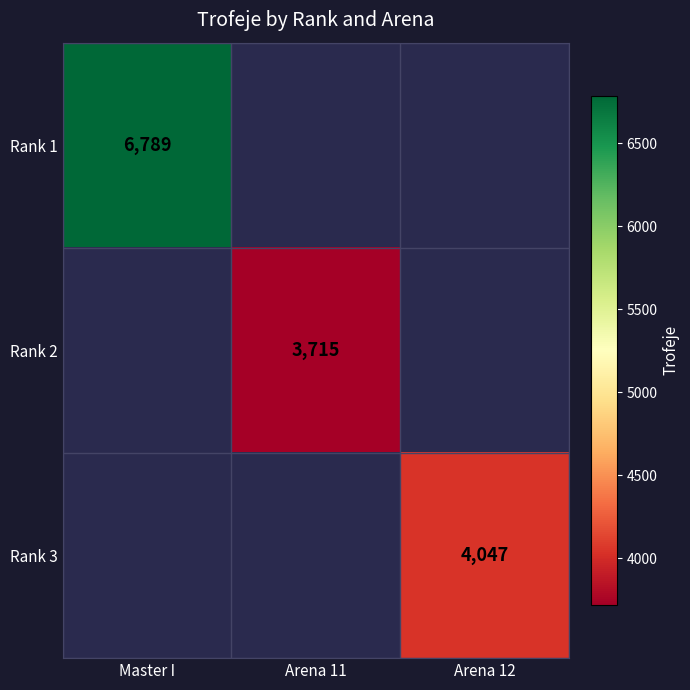

Rank the categories by Rank 2 value from lowest to highest.

Master I, Arena 11, Arena 12